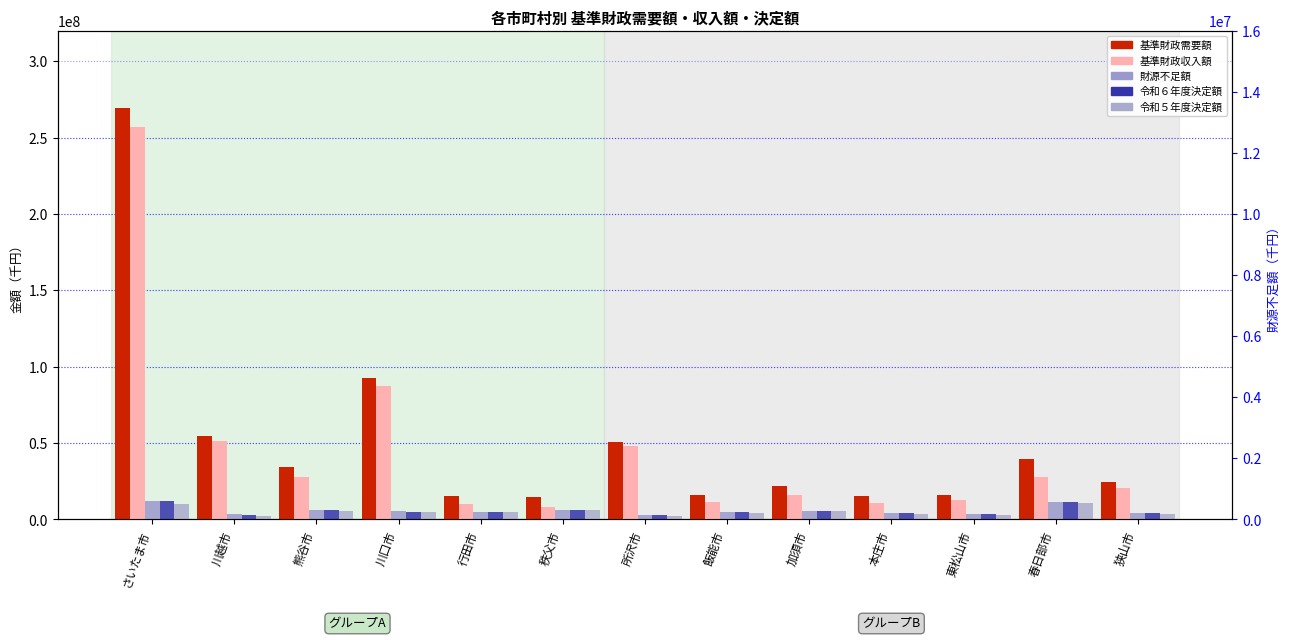

Rank the categories by 令和６年度決定額 value from highest to lowest.

さいたま市, 春日部市, 秩父市, 熊谷市, 加須市, 川口市, 行田市, 飯能市, 本庄市, 狭山市, 東松山市, 川越市, 所沢市